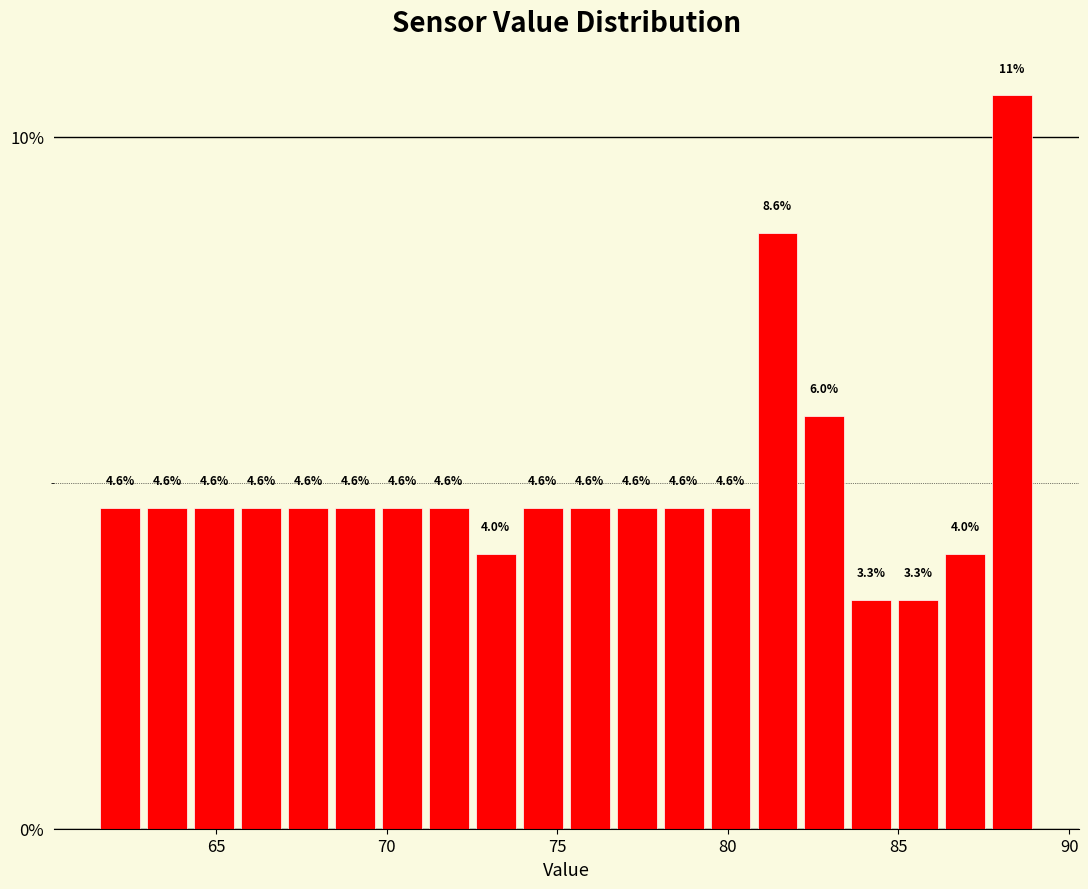

Around what value on the x-axis is the tallest bar? Give the approximate position of its centre, as read against the axis.

88.5